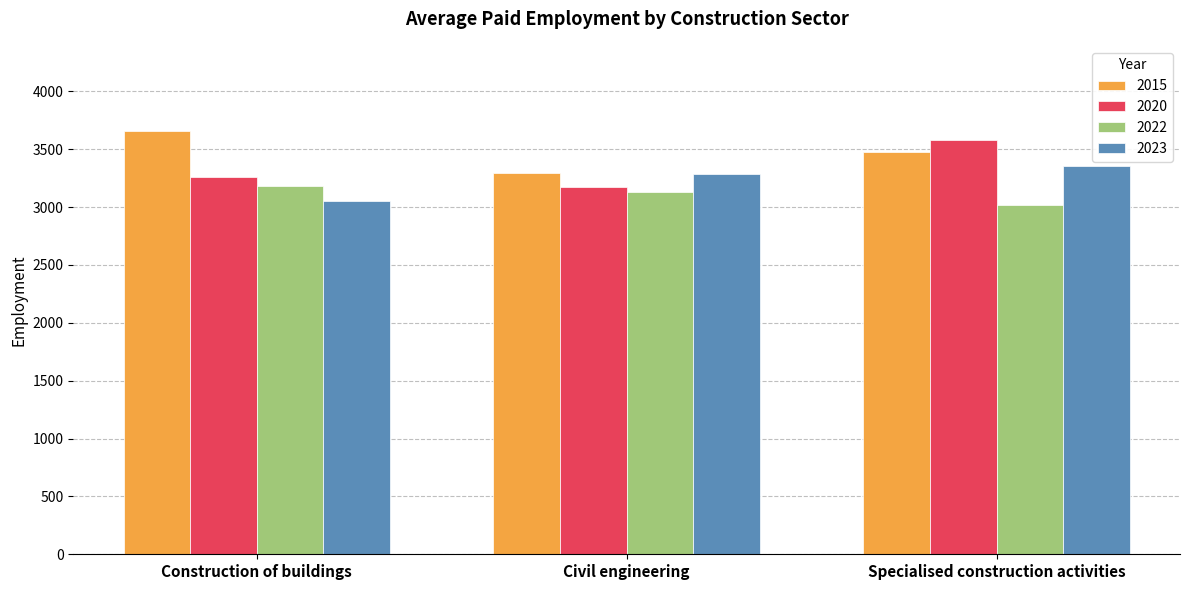

Rank the series at Construction of buildings from lowest to highest value.

2023, 2022, 2020, 2015